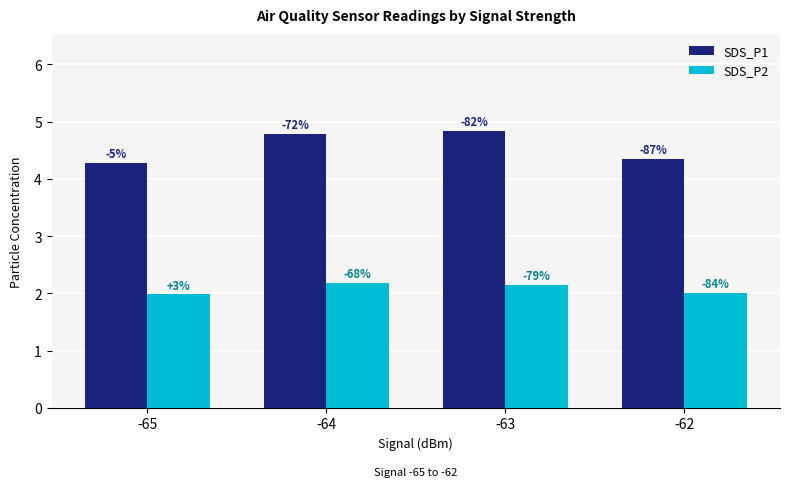

What are all the series names shown in the legend?

SDS_P1, SDS_P2